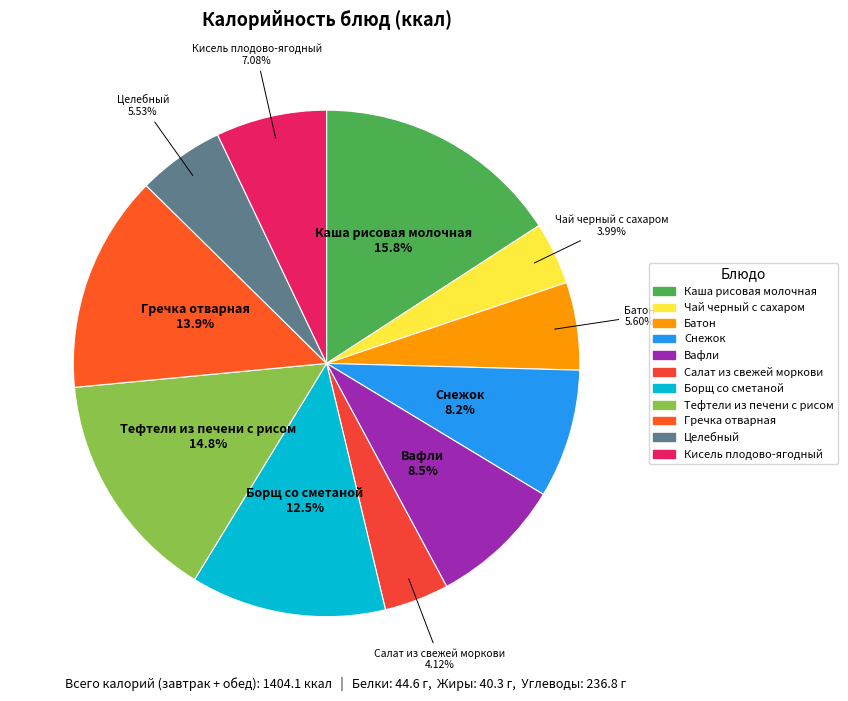

What percentage is NOT represented by Чай черный с сахаром?

96.0%